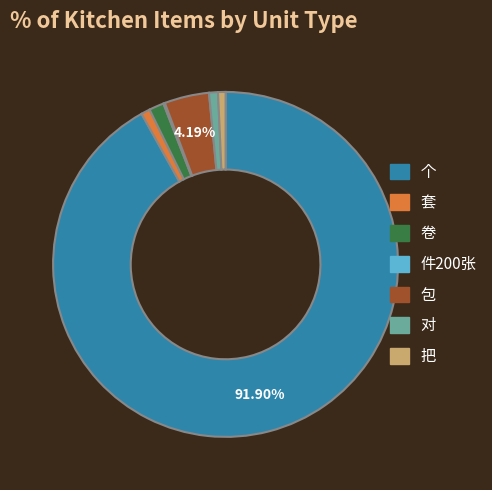

What percentage is the 对 slice, to the nearest percent?

1%